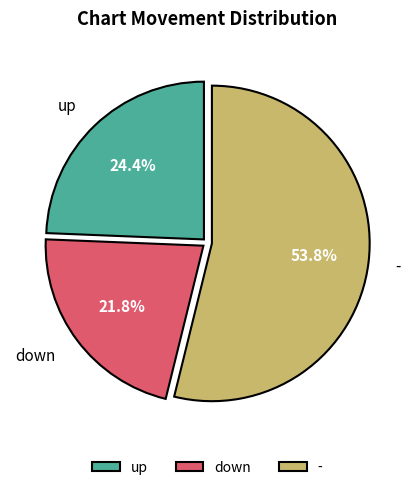

Which has a higher value, down or up?

up